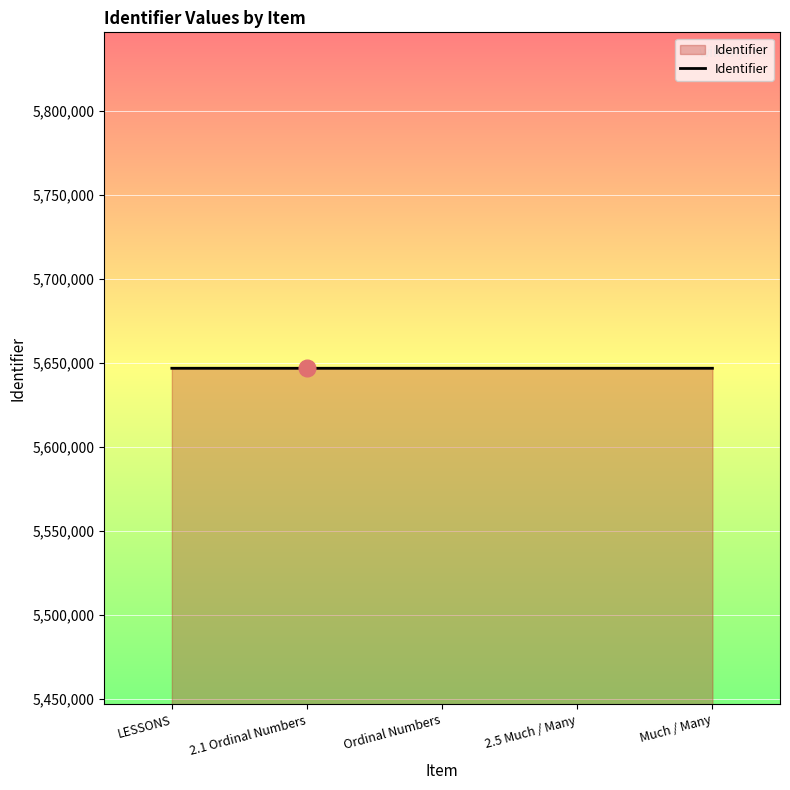

Is it true that the value at Ordinal Numbers is 5646637?

True